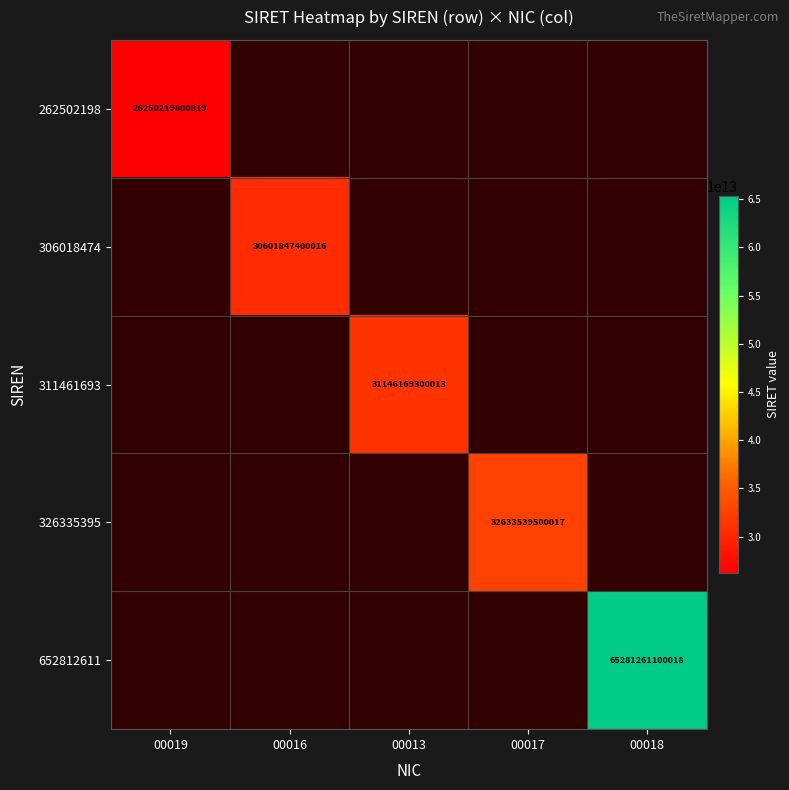

At which category does the chart reach its minimum across all series?

00019